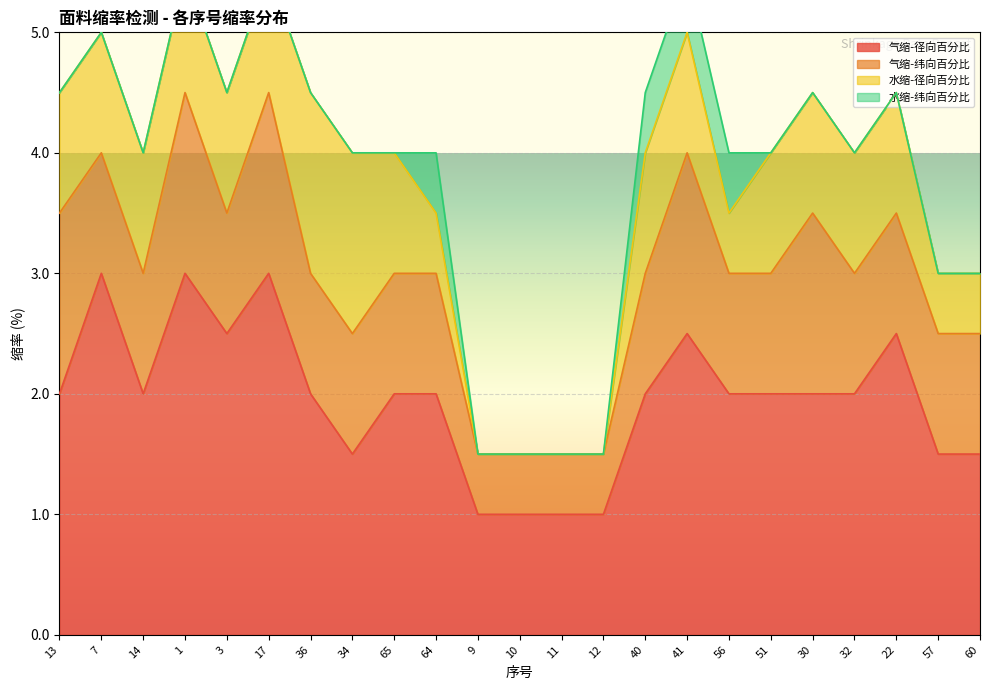

What is the difference between the highest and lowest values at 57?

1.5